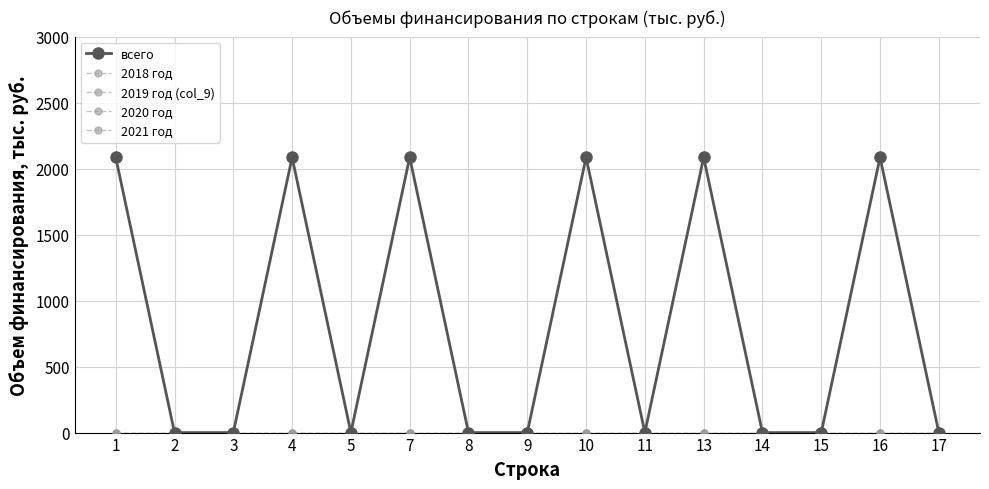

Does the chart have visible grid lines?

Yes